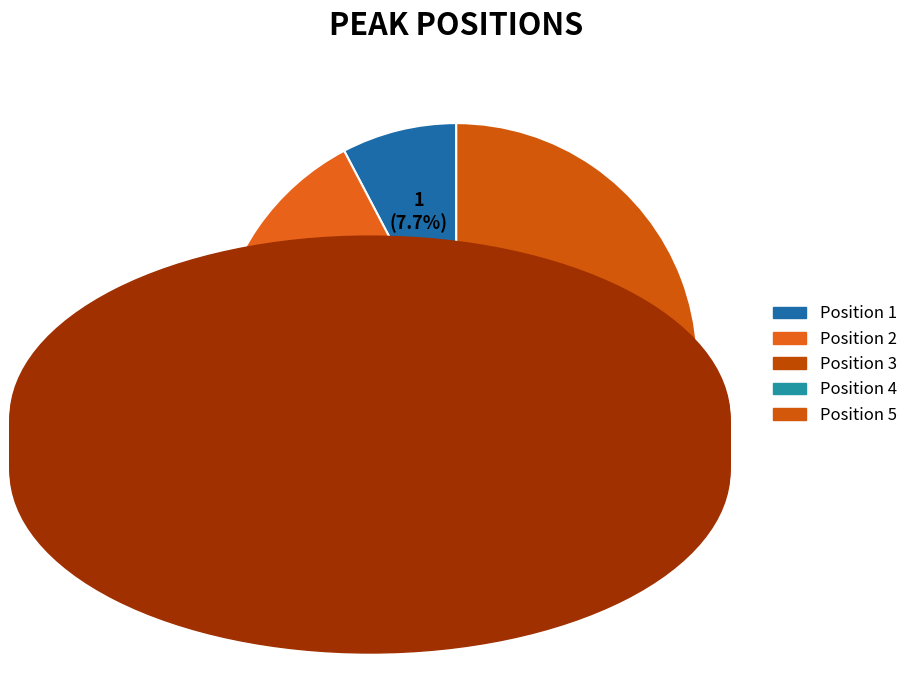

What portion of the pie excludes Position 2?

84.6%